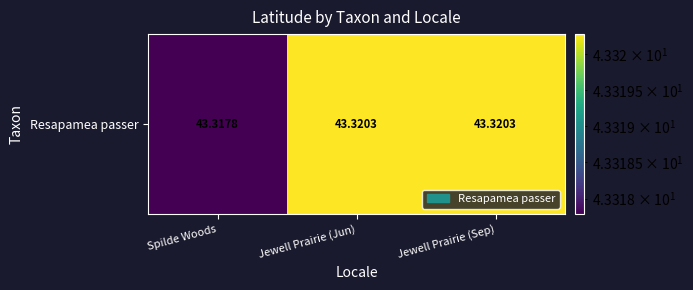

List the labels in order of value, largest first.

Jewell Prairie (Jun), Jewell Prairie (Sep), Spilde Woods